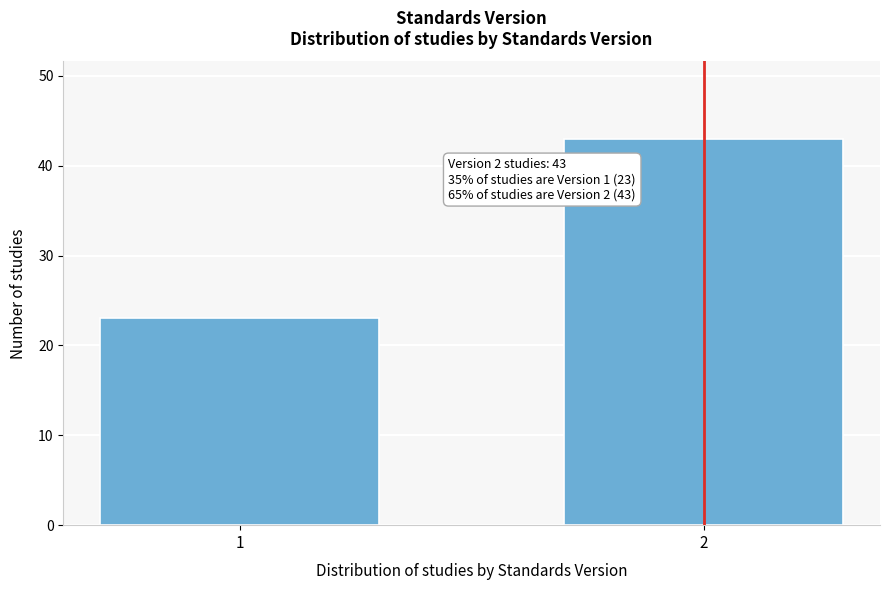

Reading left to right, list all the values displayed in this chart.

1=23	2=43